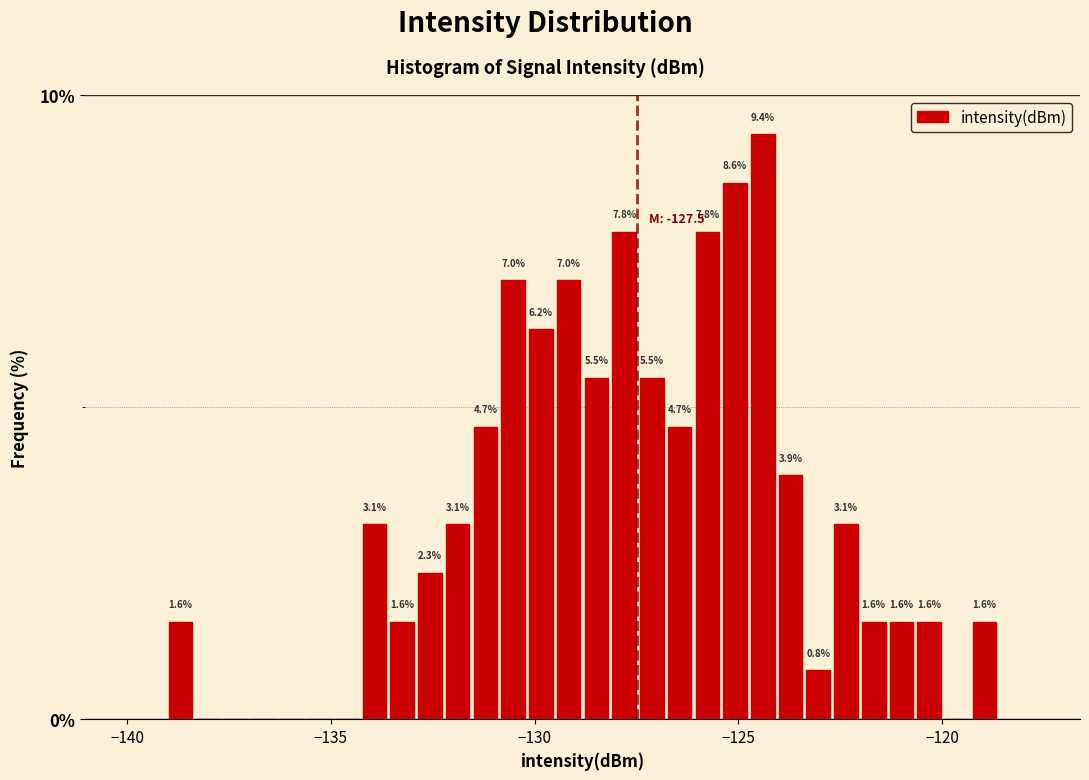

Around what value on the x-axis is the tallest bar? Give the approximate position of its centre, as read against the axis.

-124.5